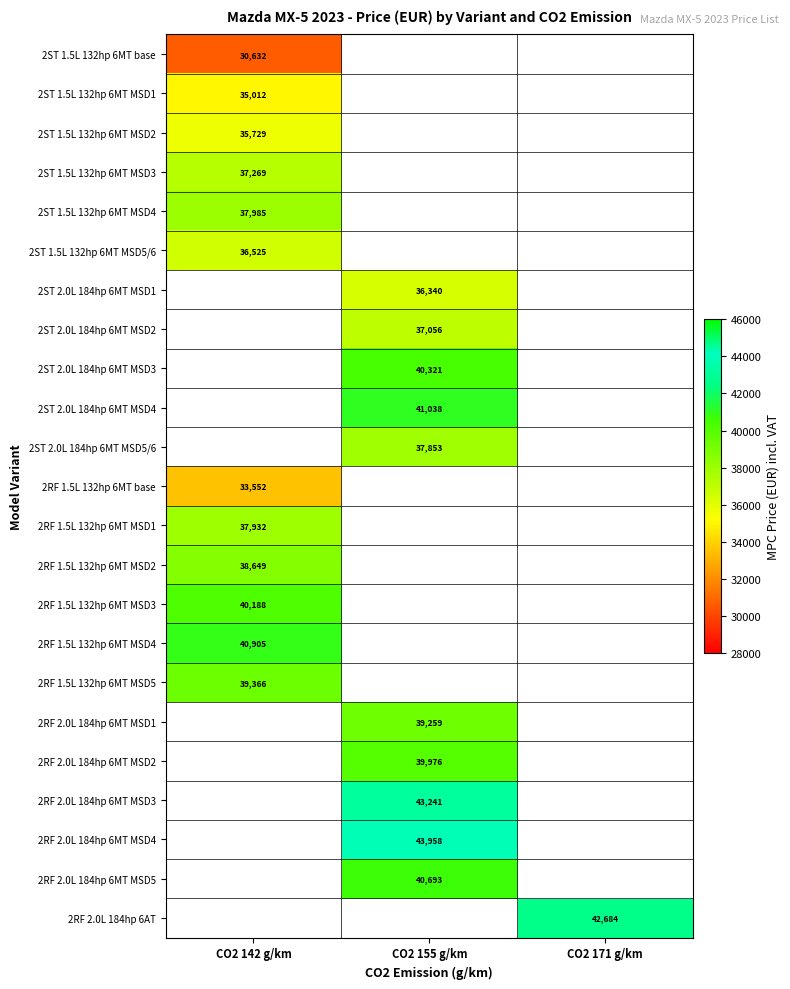

At how many categories does at least one series exceed 31573?

3